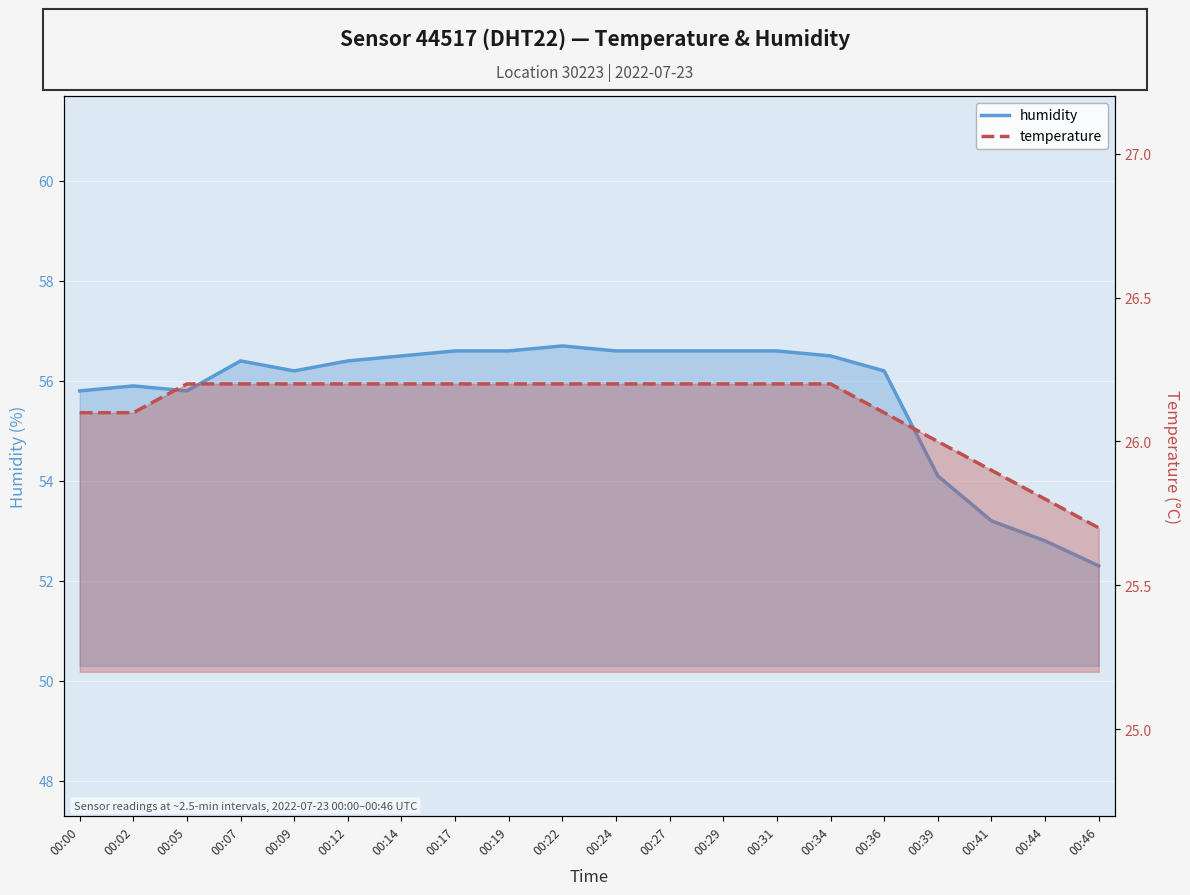

Count the number of data series in this chart.

2